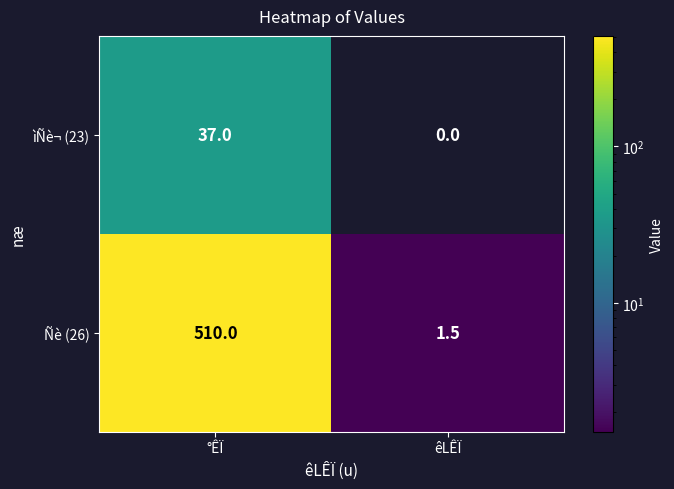

What is the greatest value displayed?

510.0